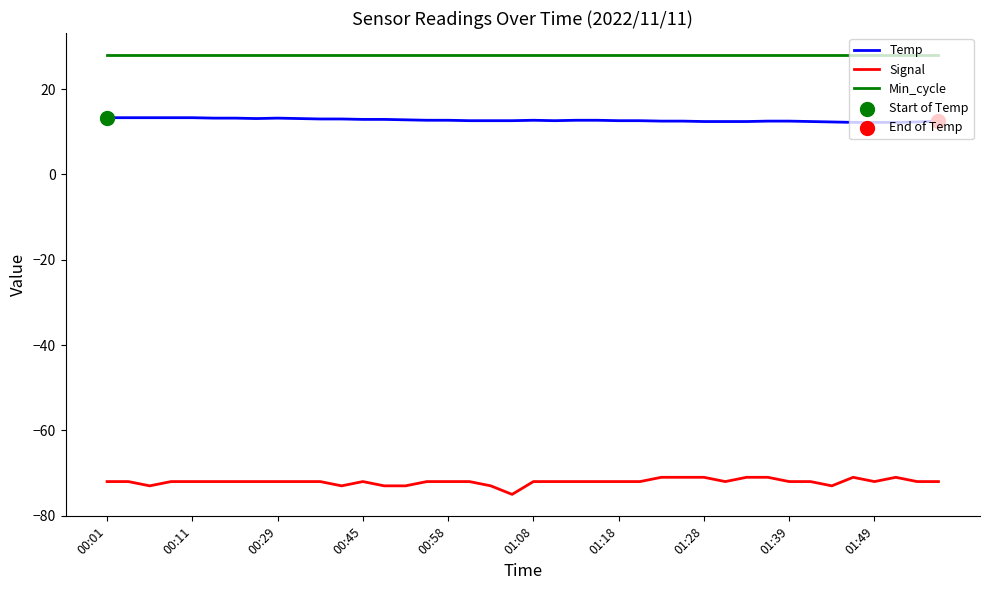

Which series has the largest total across all categories?

Min_cycle